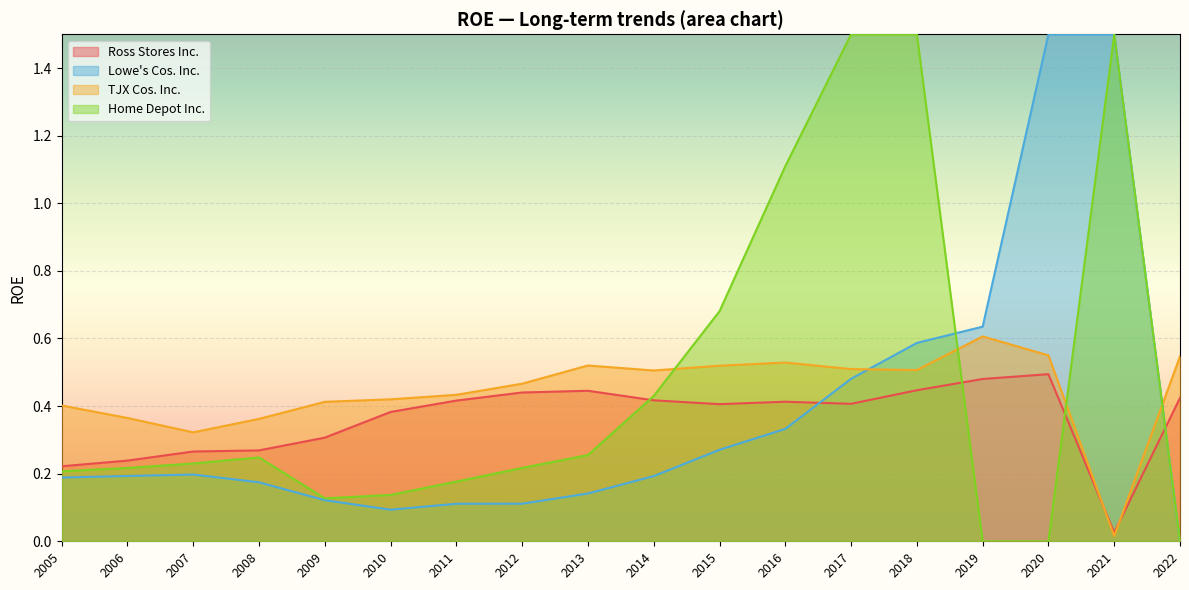

How many lines are shown in the chart?

4